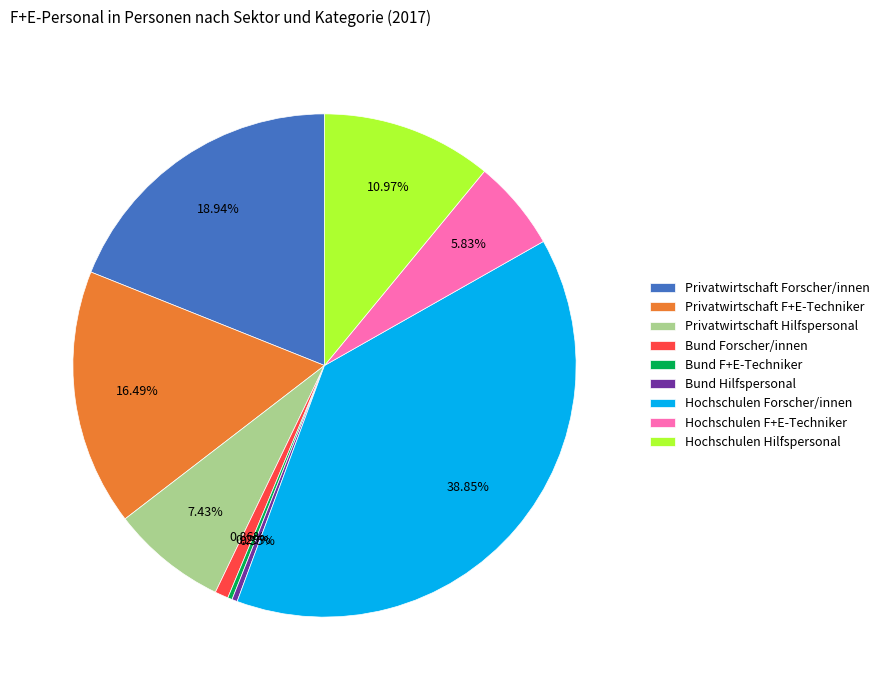

Do Privatwirtschaft Hilfspersonal and Privatwirtschaft Forscher/innen together represent more than half of the pie?

No